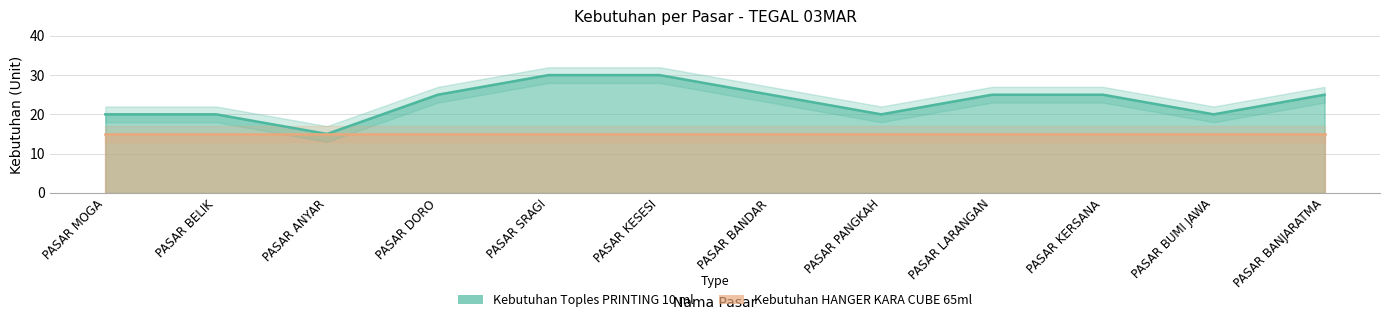

Is it true that the value at PASAR PANGKAH is 20?

True